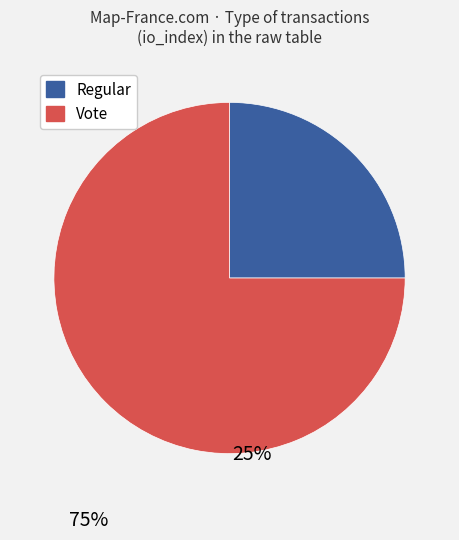

What is the ratio of the value at Vote to the value at Regular?

3.0